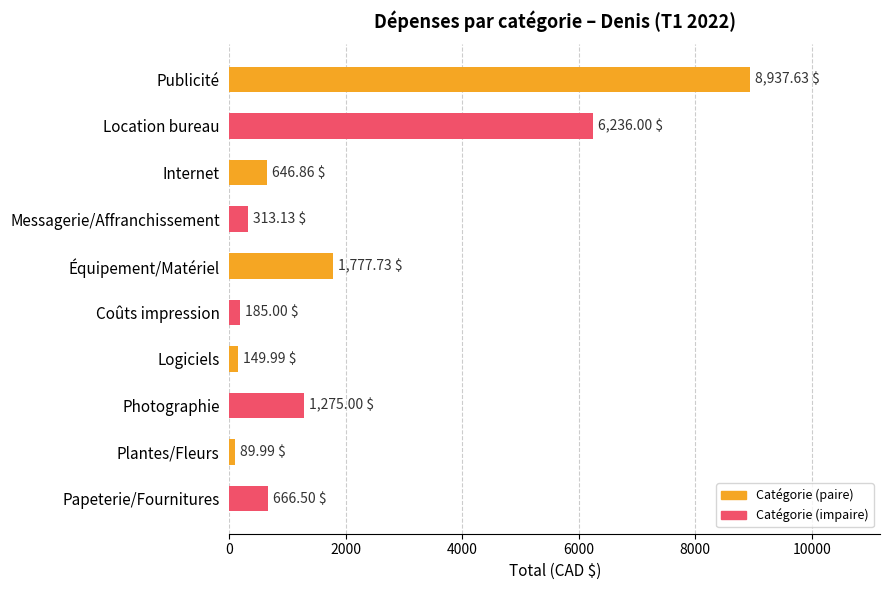

Rank the categories by value from highest to lowest.

Publicité, Location bureau, Équipement/Matériel, Photographie, Papeterie/Fournitures, Internet, Messagerie/Affranchissement, Coûts impression, Logiciels, Plantes/Fleurs